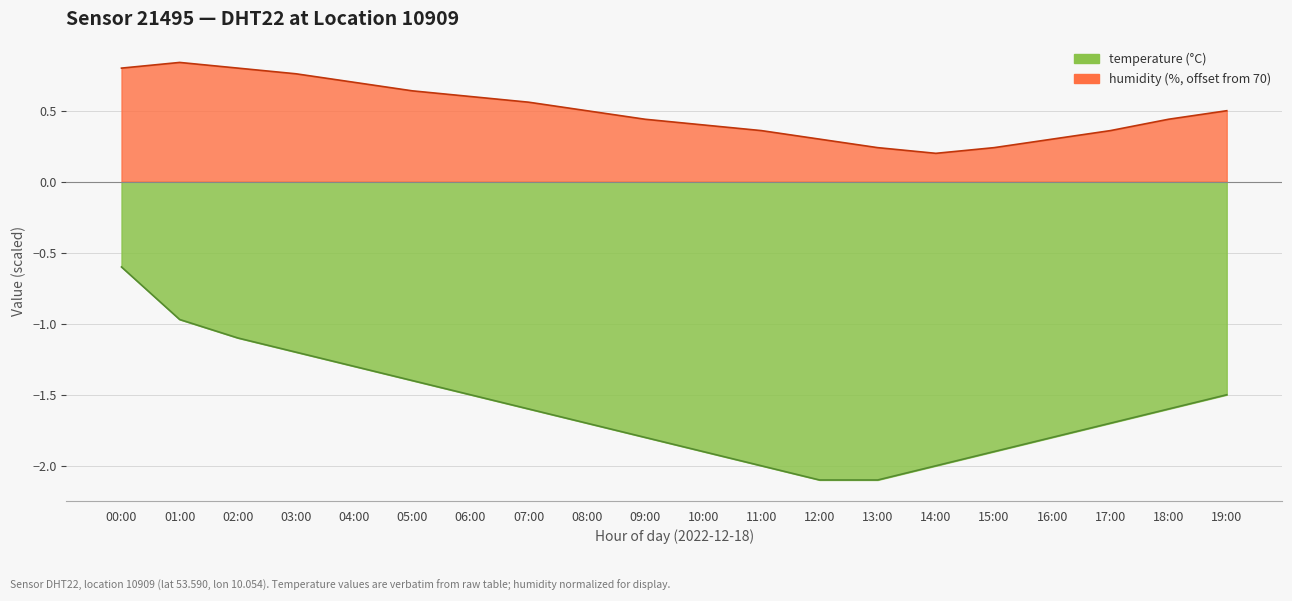

Reading right to left, extract all data points from this chart.

19:00=-1.5	18:00=-1.6	17:00=-1.7	16:00=-1.8	15:00=-1.9	14:00=-2.0	13:00=-2.1	12:00=-2.1	11:00=-2.0	10:00=-1.9	09:00=-1.8	08:00=-1.7	07:00=-1.6	06:00=-1.5	05:00=-1.4	04:00=-1.3	03:00=-1.2	02:00=-1.1	01:00=-1.0	00:00=-0.6